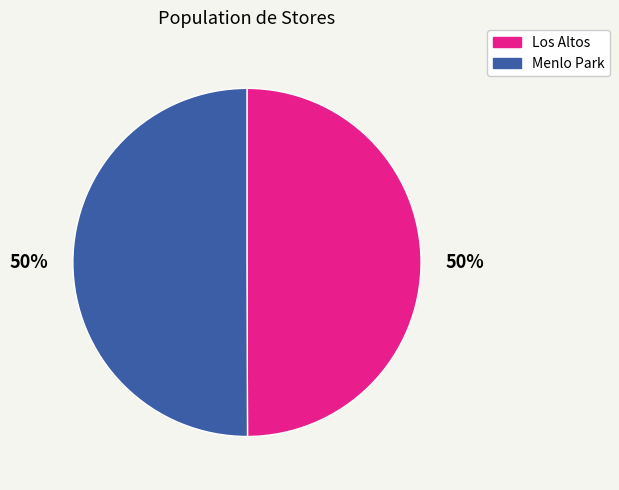

What percentage is the Los Altos slice, to the nearest percent?

50%